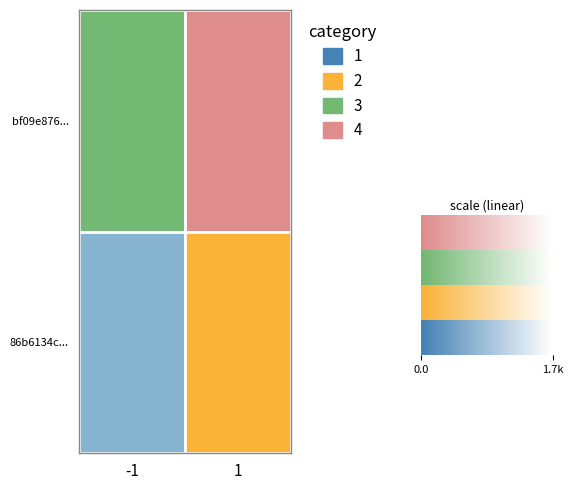

At which label does 86b6134c4c29653dbddaca623274485988a6867 reach its peak?

1